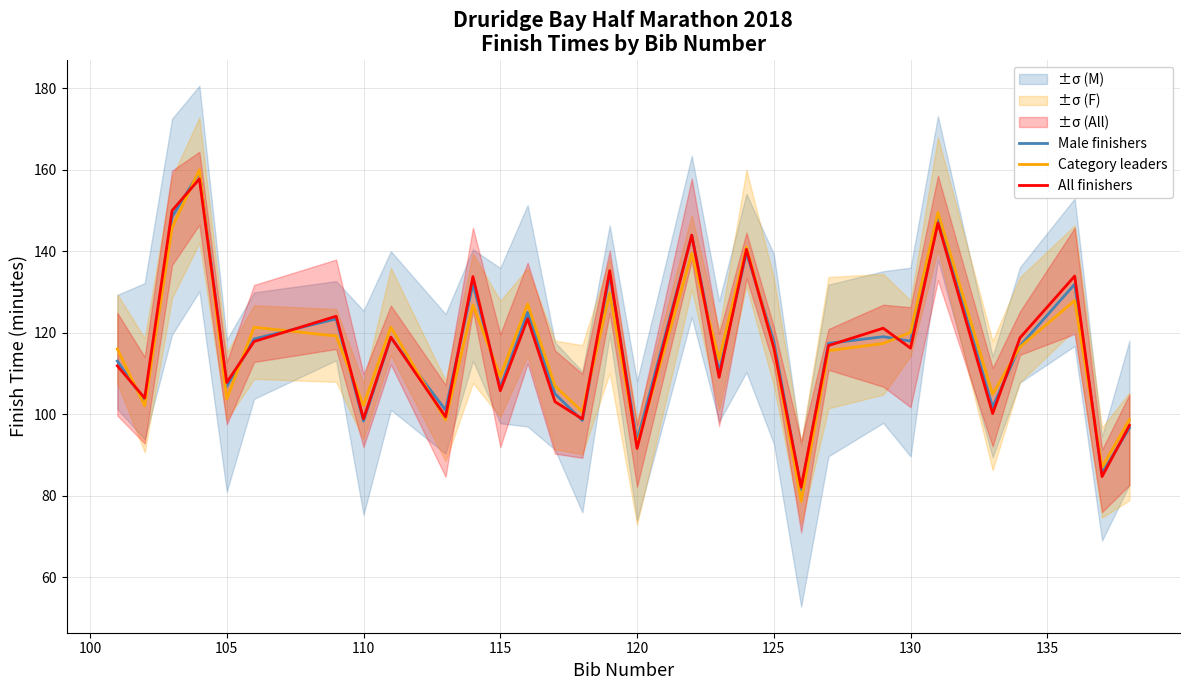

True or false: All finishers has more than 2 points higher than both neighbors.

True